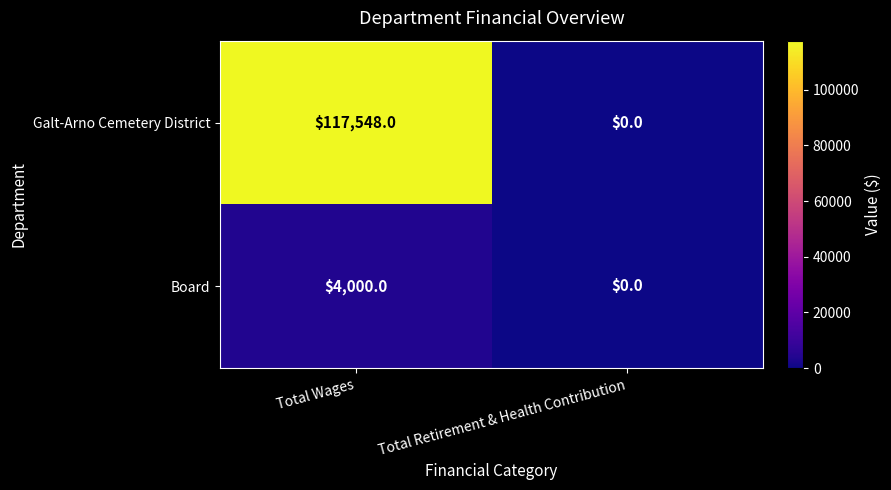

List the series in order of their peak value, highest first.

Galt-Arno Cemetery District, Board